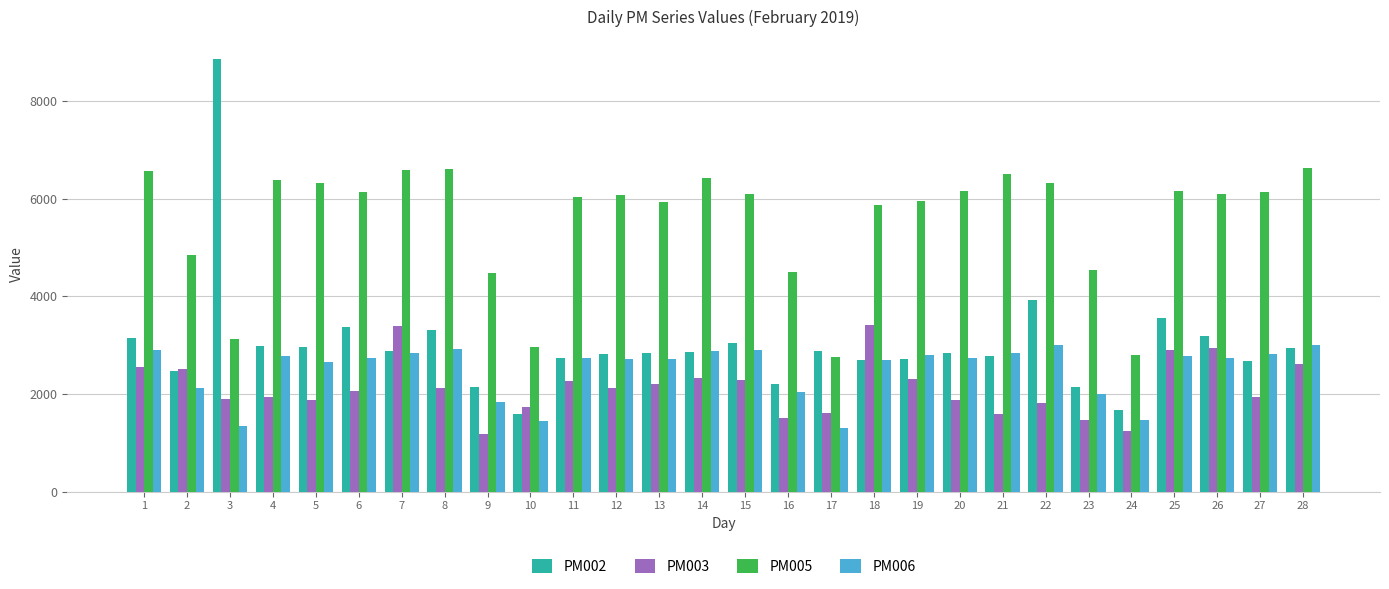

What is the difference between the highest and lowest values at 7?

3745